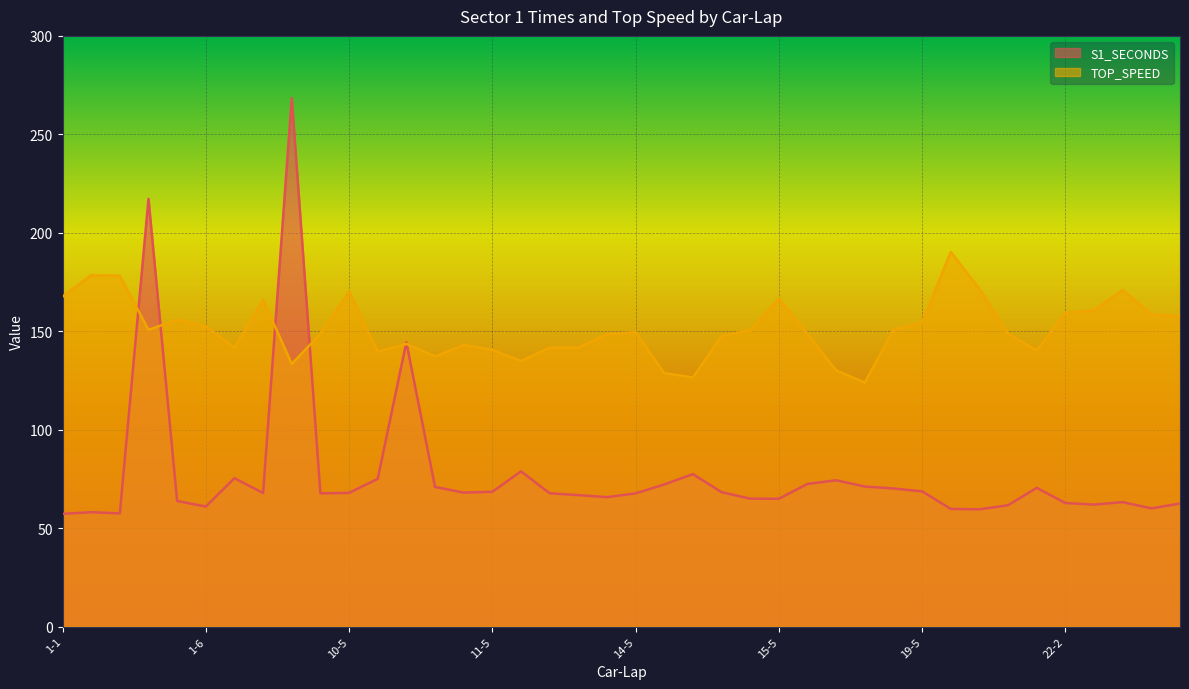

How many intersections are there between S1_SECONDS and TOP_SPEED?

6